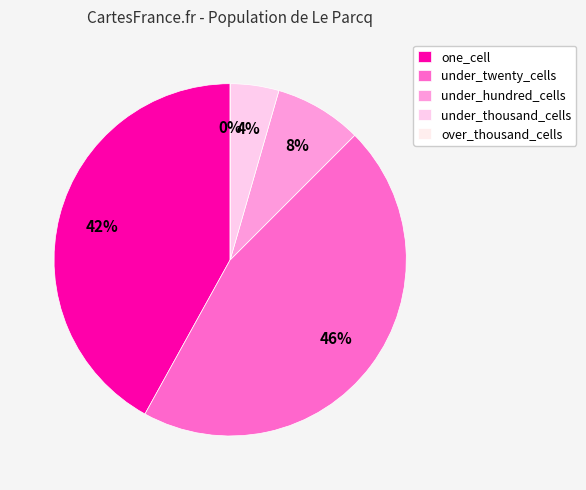

Is it true that under_twenty_cells is 31% of the pie?

False